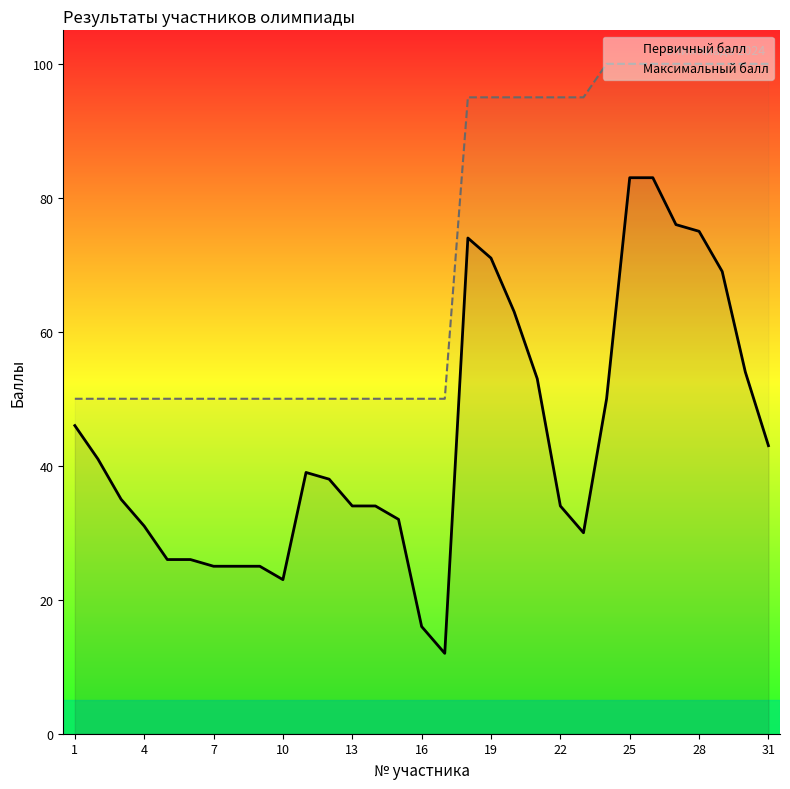

Where is Первичный балл nearest to the value 47?

1